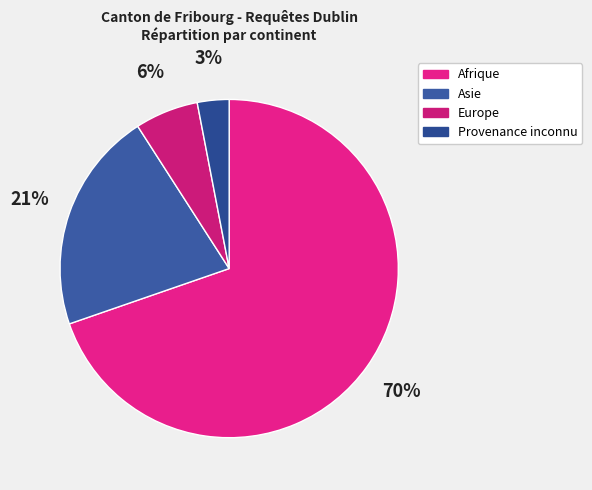

How many slices are in this pie chart?

4